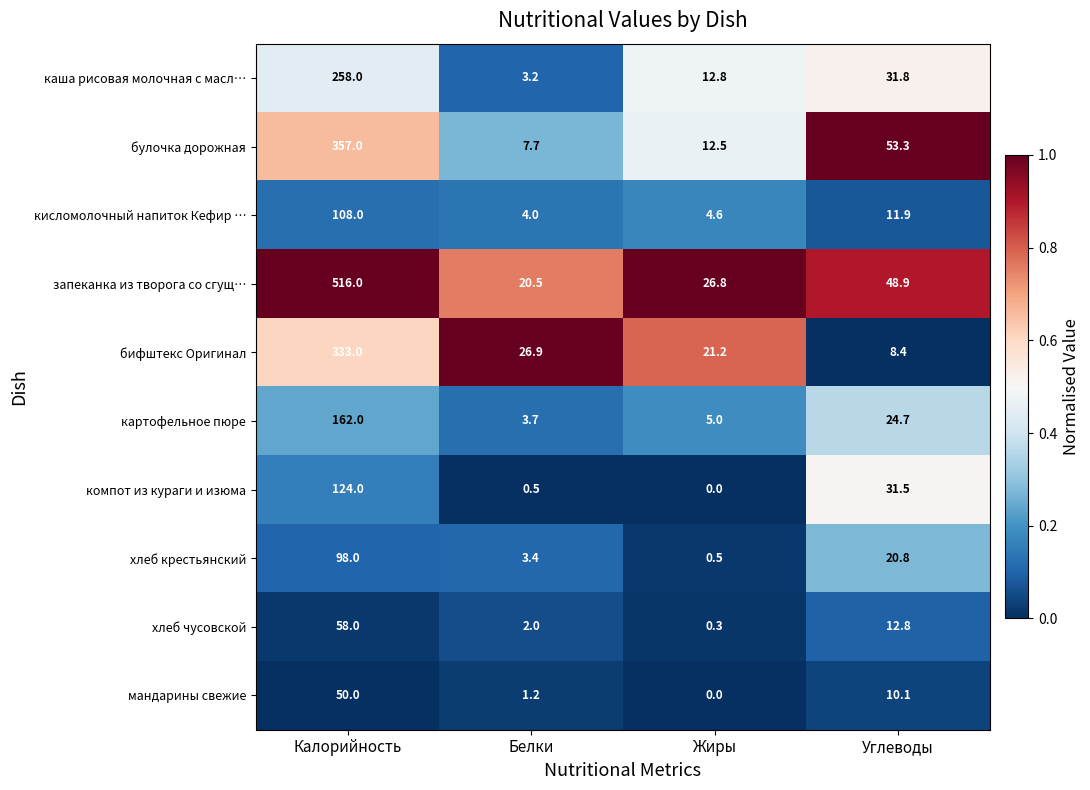

Which series has the largest range (max minus min)?

запеканка из творога со сгущ…